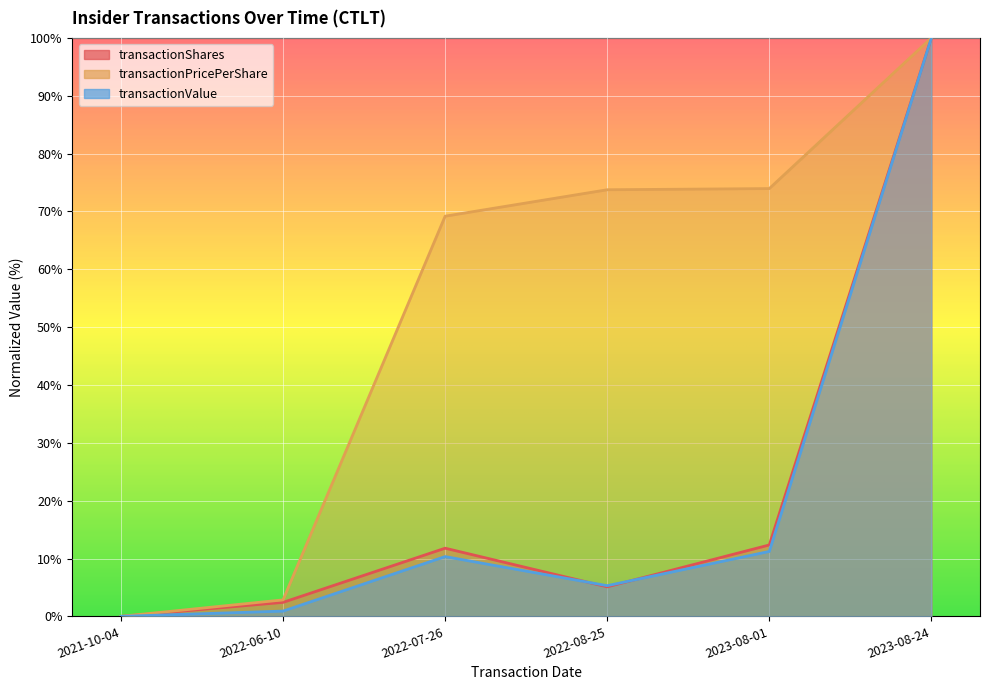

What is the average value of the transactionValue series?

21.3